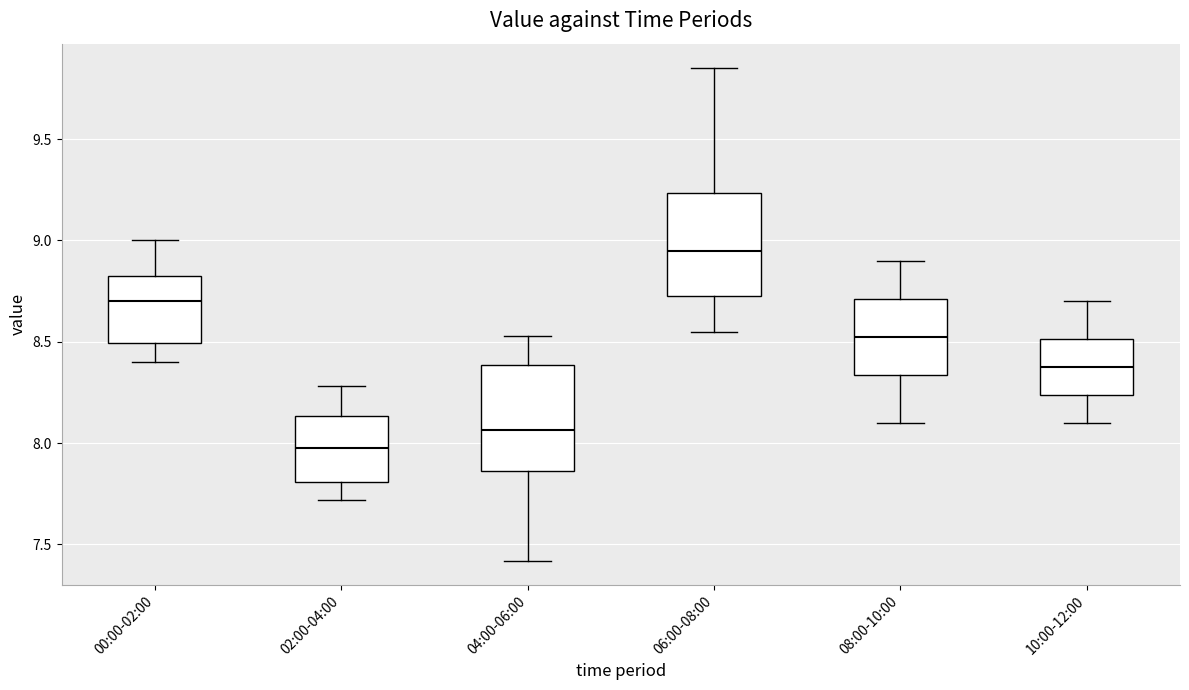

Which box's median line is the lowest?

02:00-04:00